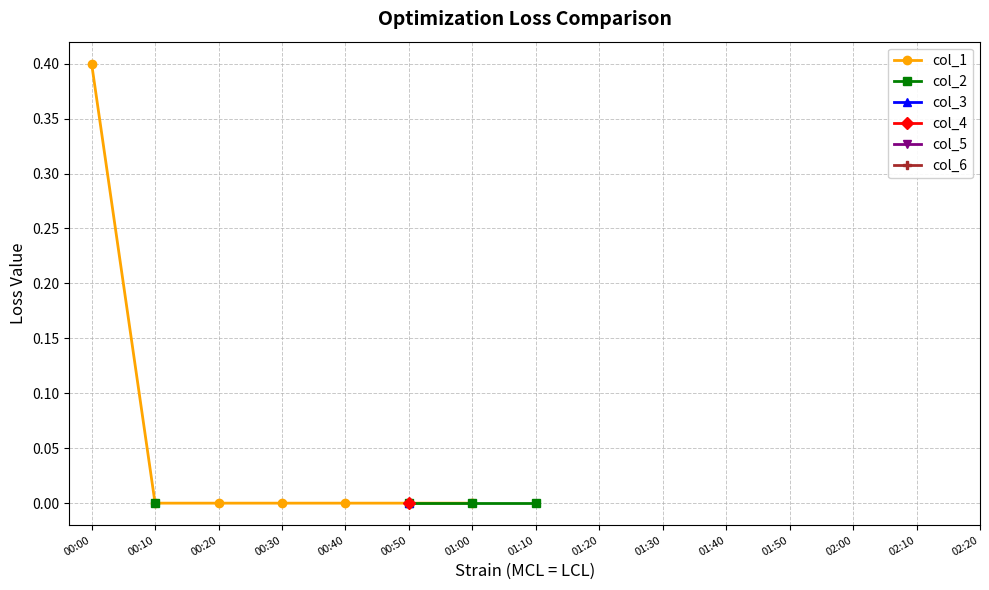

List the labels in order of col_6 value, smallest first.

00:00, 00:10, 00:20, 00:30, 00:40, 00:50, 01:00, 01:10, 01:20, 01:30, 01:40, 01:50, 02:00, 02:10, 02:20